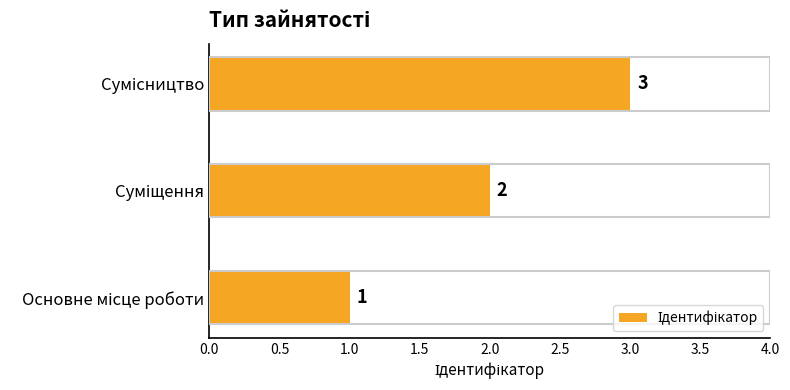

How many values are between 1 and 3?

3